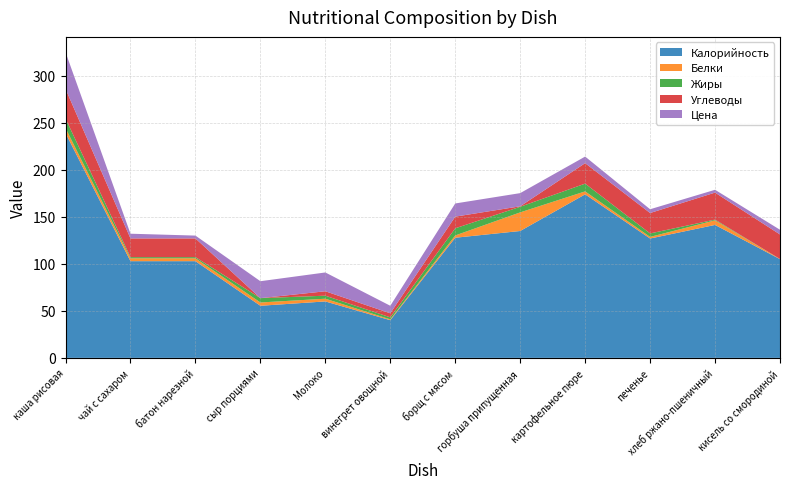

Reading right to left, extract all data points from this chart.

Калорийность: кисель со смородиной=105.0	хлеб ржано-пшеничный=141.3	печенье=126.9	картофельное пюре=173.8	горбуша припущенная=134.9	борщ с мясом=127.7	винегрет овощной=40.1	Молоко=60.0	сыр порциями=55.4	батон нарезной=102.8	чай с сахаром=102.8	каша рисовая=239.0
Белки: кисель со смородиной=0.1	хлеб ржано-пшеничный=4.9	печенье=1.7	картофельное пюре=3.1	горбуша припущенная=19.8	борщ с мясом=2.4	винегрет овощной=0.8	Молоко=2.9	сыр порциями=3.5	батон нарезной=3.1	чай с сахаром=3.1	каша рисовая=5.3
Жиры: кисель со смородиной=0.0	хлеб ржано-пшеничный=0.8	печенье=3.7	картофельное пюре=8.2	горбуша припущенная=6.0	борщ с мясом=7.6	винегрет овощной=2.2	Молоко=3.2	сыр порциями=4.6	батон нарезной=1.2	чай с сахаром=1.2	каша рисовая=10.2
Углеводы: кисель со смородиной=26.1	хлеб ржано-пшеничный=28.7	печенье=21.7	картофельное пюре=21.8	горбуша припущенная=0.5	борщ с мясом=12.4	винегрет овощной=4.3	Молоко=4.7	сыр порциями=0.0	батон нарезной=19.9	чай с сахаром=19.9	каша рисовая=31.5
Цена: кисель со смородиной=5.0	хлеб ржано-пшеничный=3.0	печенье=4.0	картофельное пюре=7.0	горбуша припущенная=14.0	борщ с мясом=14.0	винегрет овощной=8.0	Молоко=20.0	сыр порциями=18.0	батон нарезной=3.0	чай с сахаром=5.0	каша рисовая=39.0